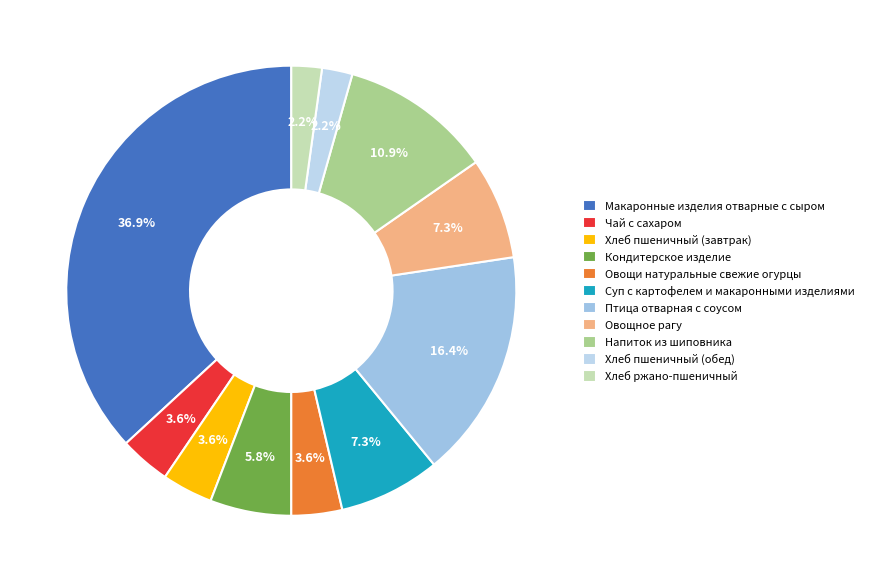

Rank the categories by value from lowest to highest.

Хлеб пшеничный (обед), Хлеб ржано-пшеничный, Чай с сахаром, Хлеб пшеничный (завтрак), Овощи натуральные свежие огурцы, Кондитерское изделие, Суп с картофелем и макаронными изделиями, Овощное рагу, Напиток из шиповника, Птица отварная с соусом, Макаронные изделия отварные с сыром